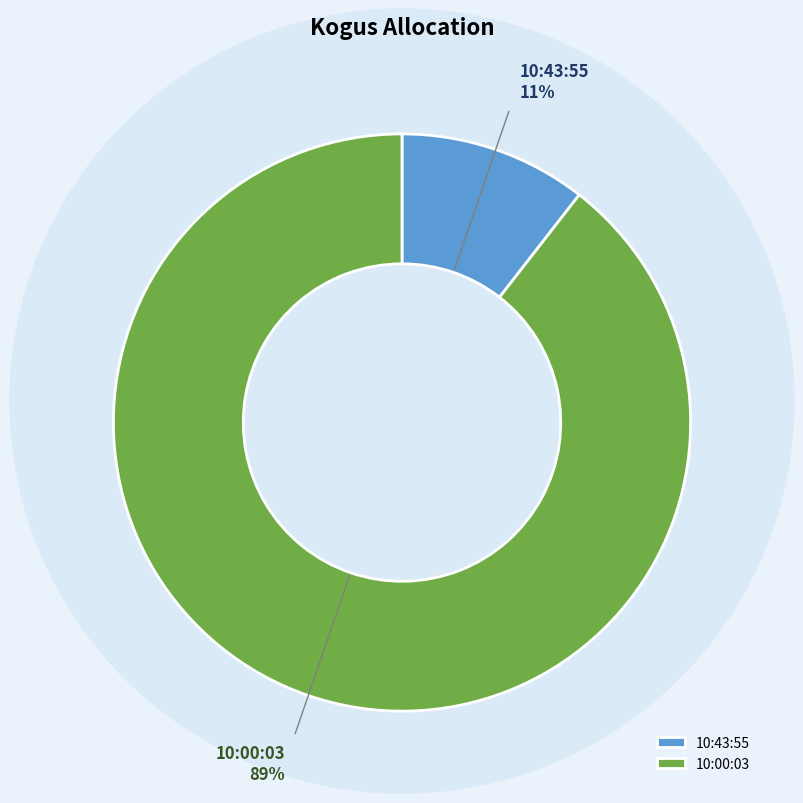

Which category has the smallest portion of the pie?

10:43:55